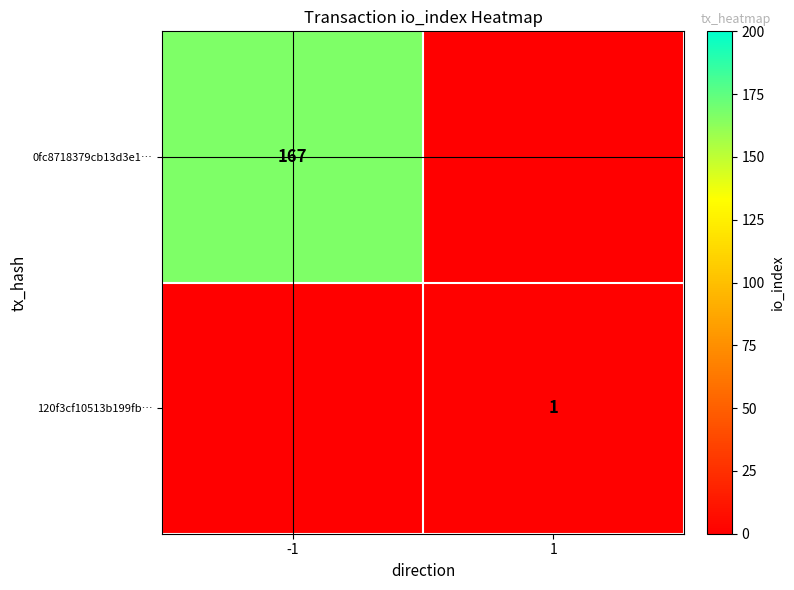

The 120f3cf10513b199fb… series shows 1 at 1. True or false?

True